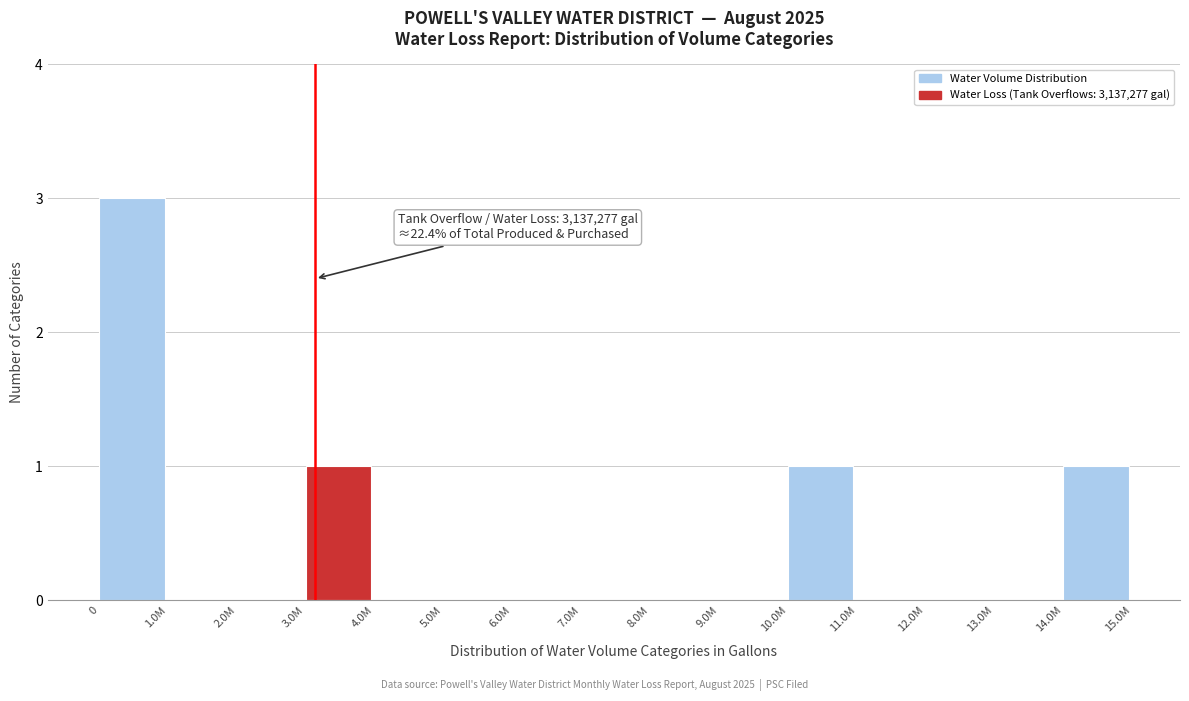

Reading left to right, list all the values displayed in this chart.

0=3	1.0M=0	2.0M=0	3.0M=1	4.0M=0	5.0M=0	6.0M=0	7.0M=0	8.0M=0	9.0M=0	10.0M=1	11.0M=0	12.0M=0	13.0M=0	14.0M=1